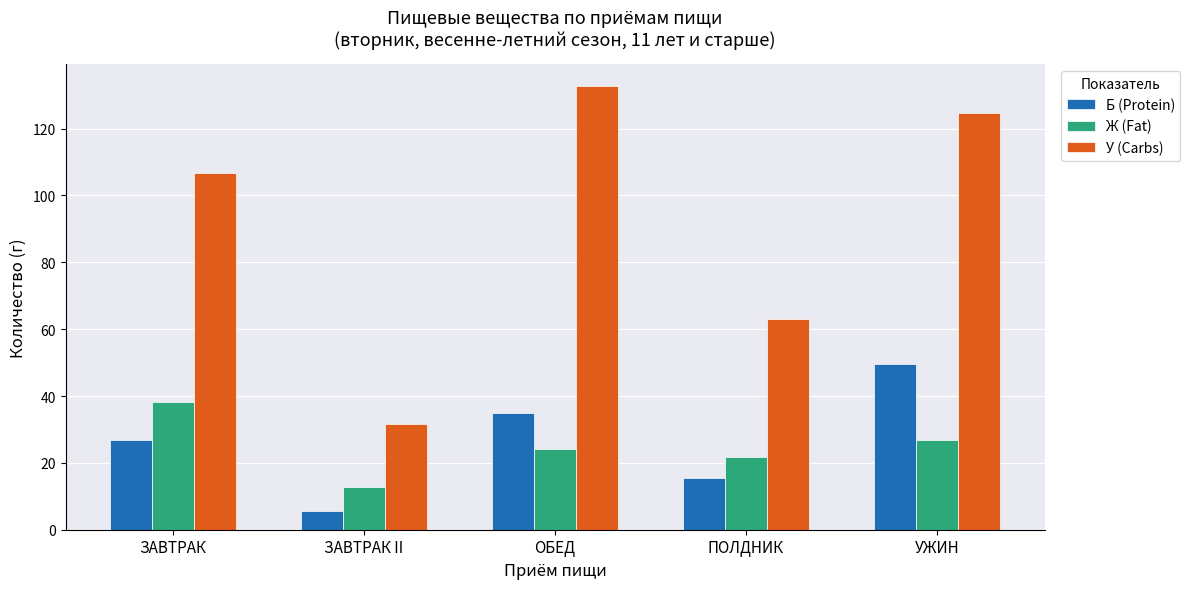

List the labels in order of Б (Protein) value, smallest first.

ЗАВТРАК II, ПОЛДНИК, ЗАВТРАК, ОБЕД, УЖИН